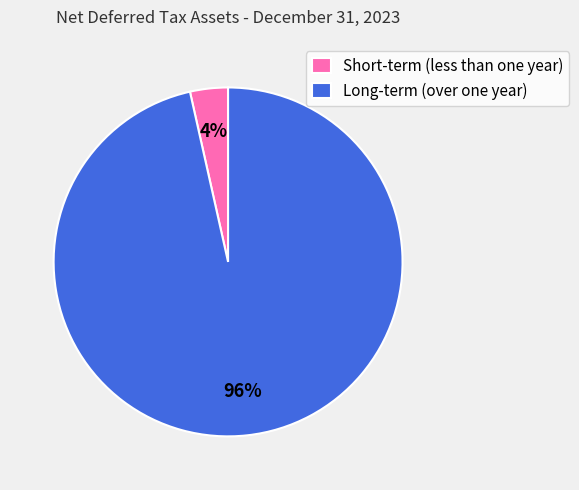

How many slices are in this pie chart?

2